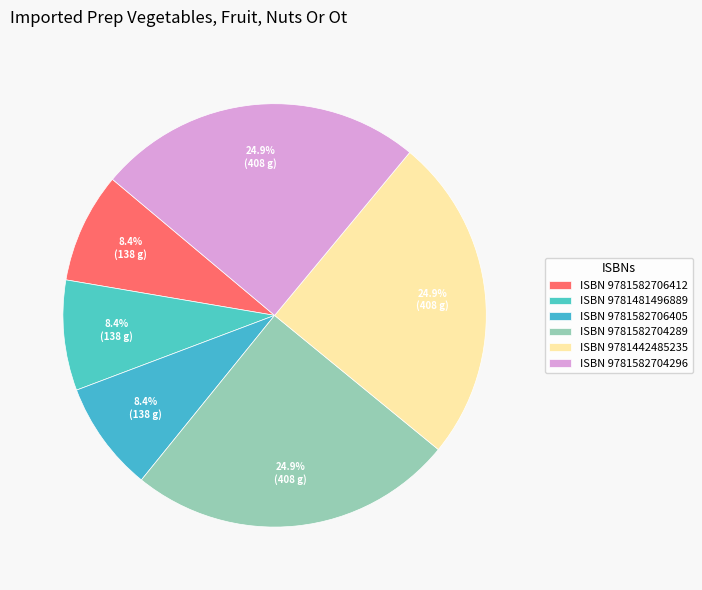

How many slices are in this pie chart?

6